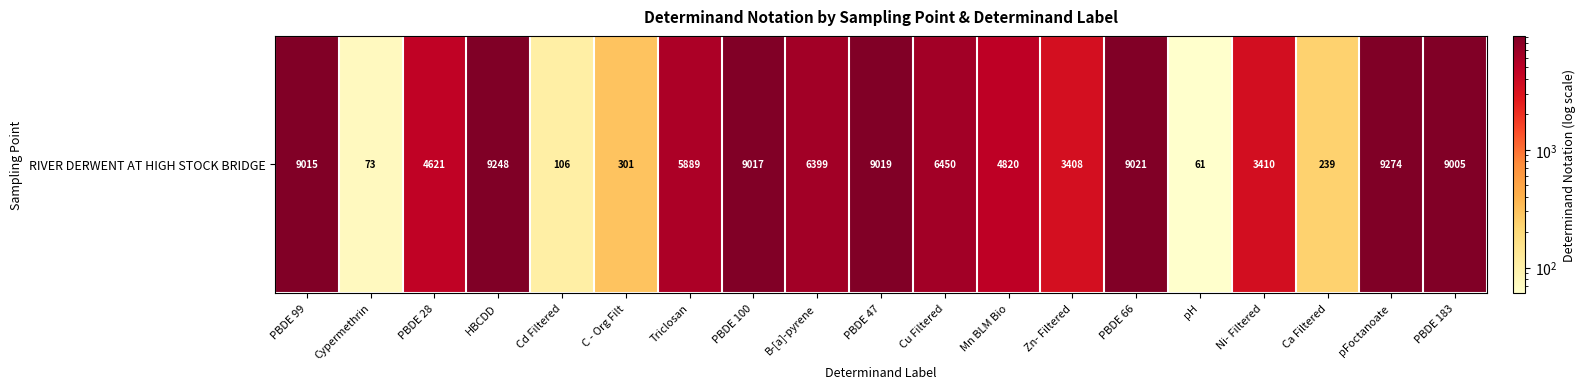

What is the difference between the second highest and minimum values?

9187